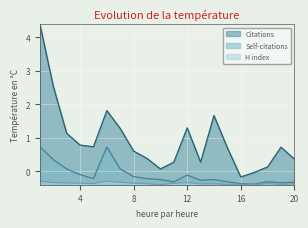

How many interior local peaks does the H index series have?

5